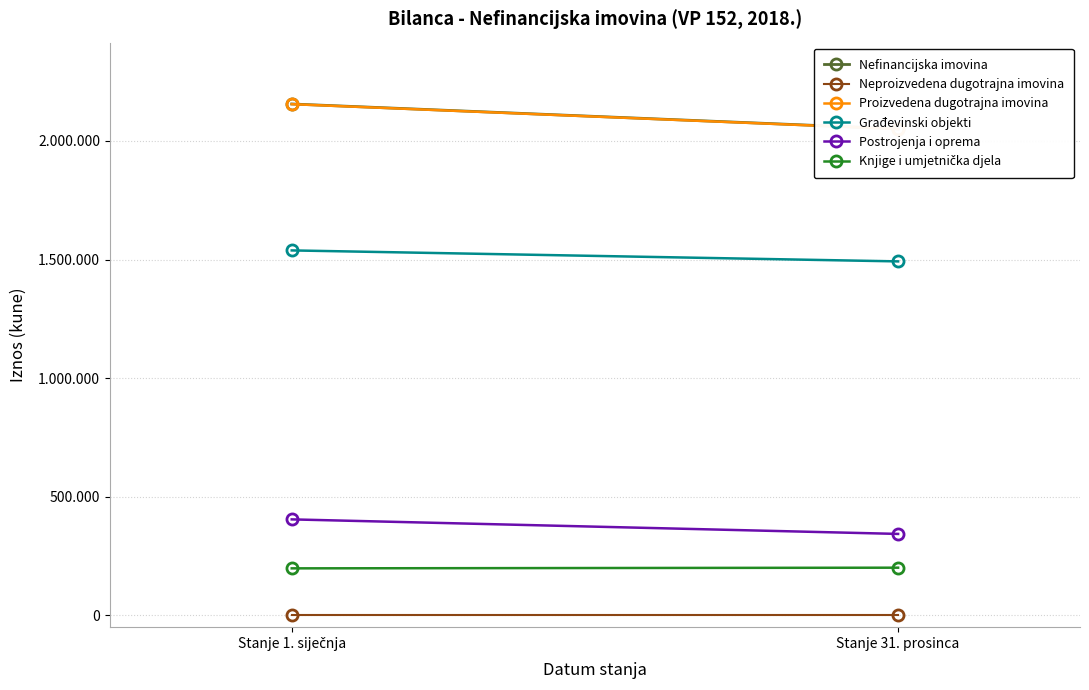

List the series in order of their peak value, lowest first.

Neproizvedena dugotrajna imovina, Knjige i umjetnička djela, Postrojenja i oprema, Građevinski objekti, Proizvedena dugotrajna imovina, Nefinancijska imovina